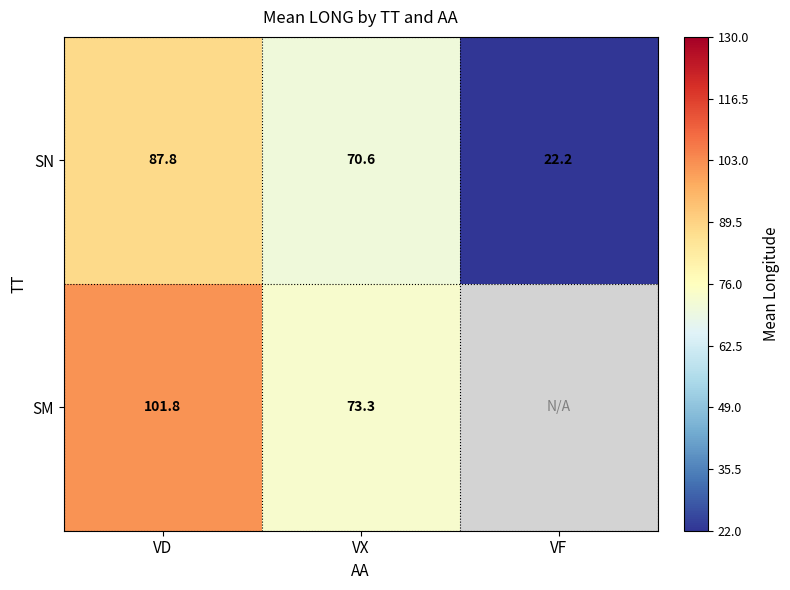

Count the number of data series in this chart.

2